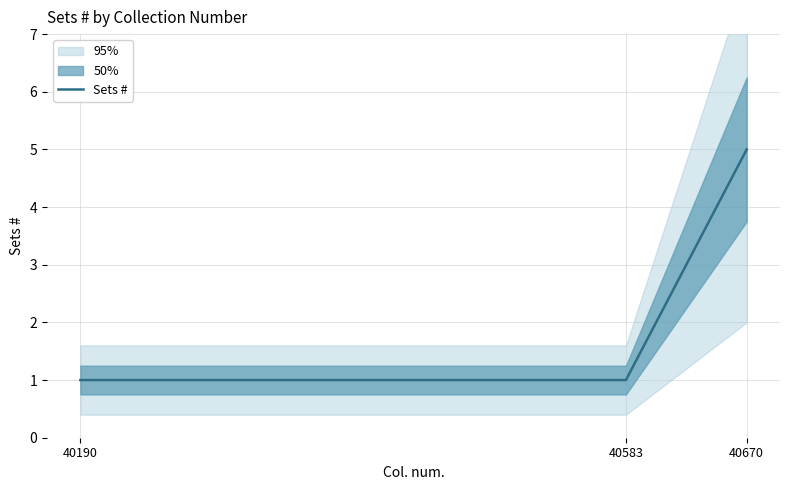

Does the chart display data point markers on the line(s)?

No